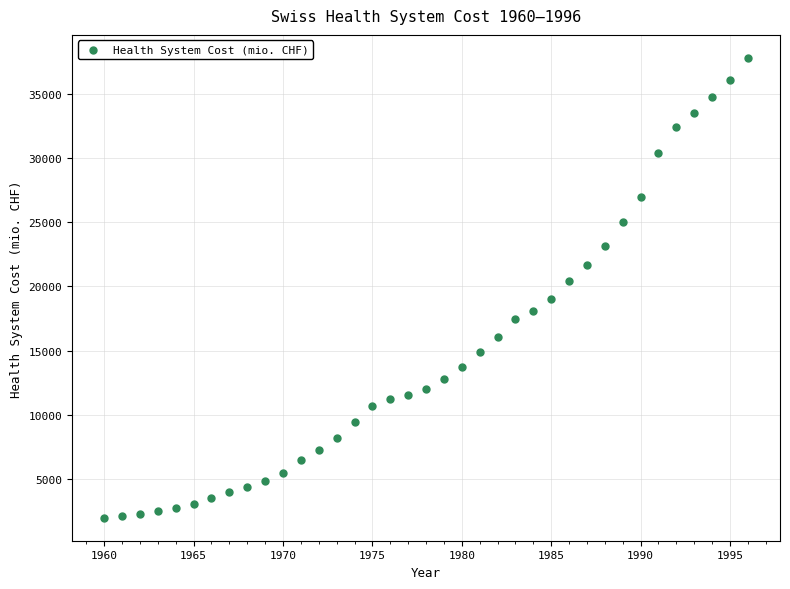

What is the range of Y values (max minus min)?

35765